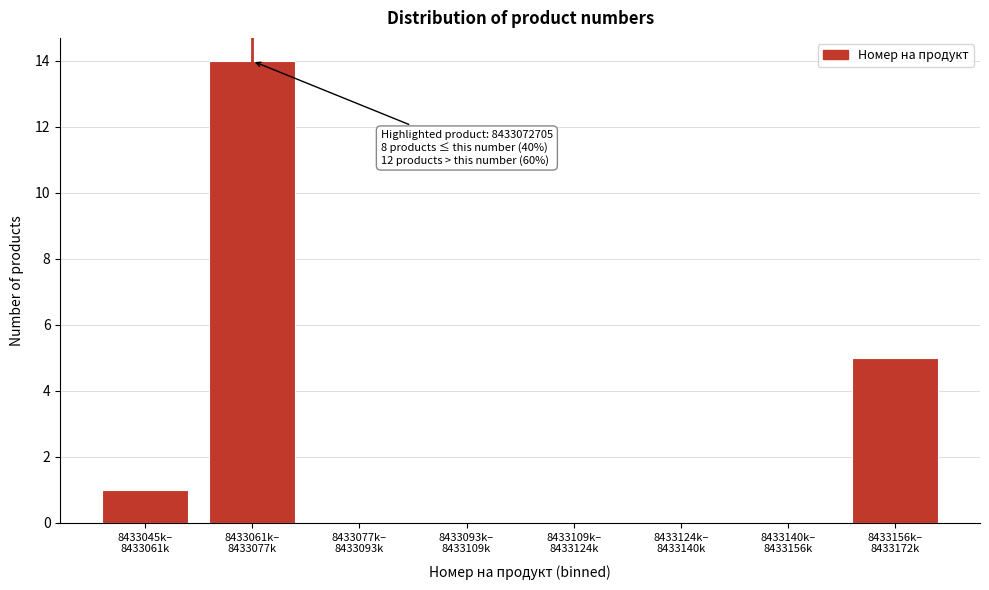

What is the sum of all values?

20